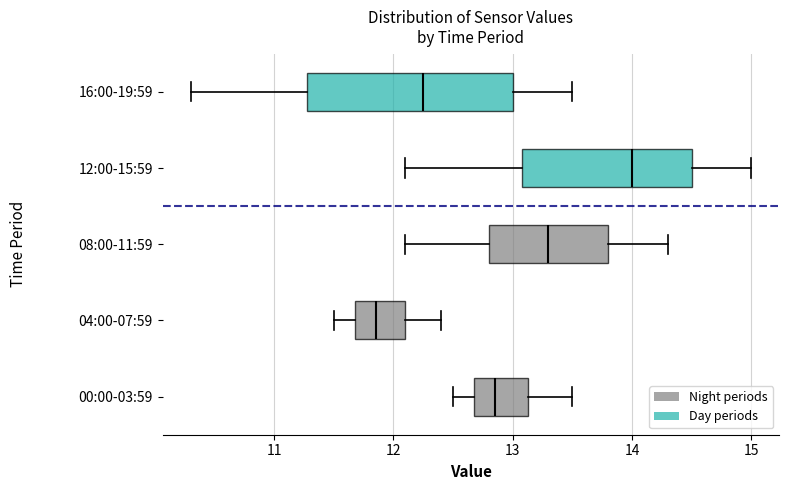

Which box is the widest, from its left edge to its right edge?

16:00-19:59